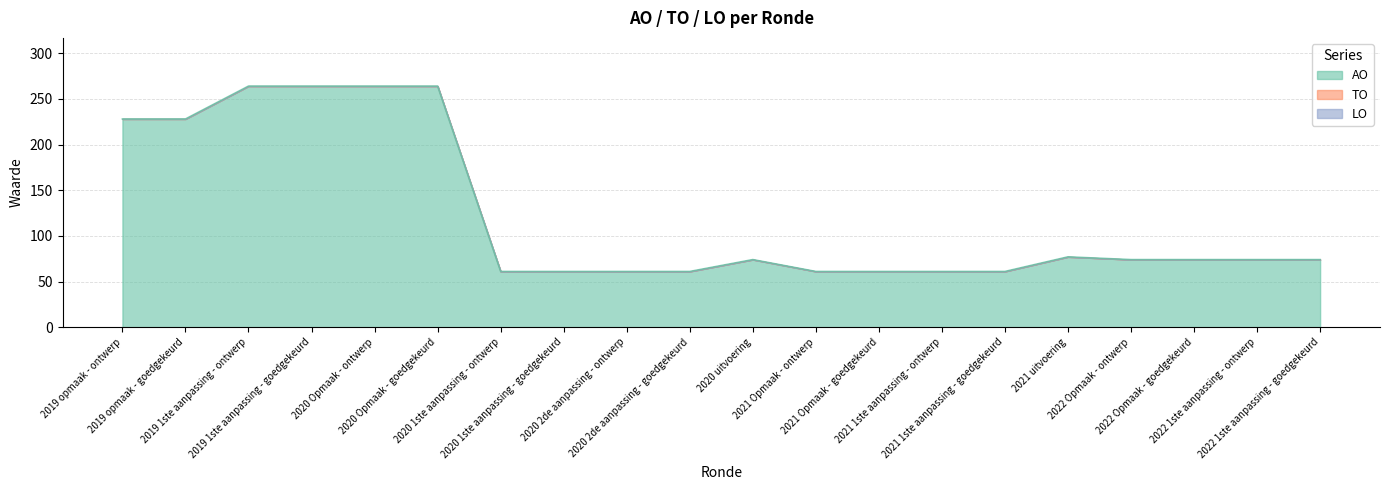

True or false: LO and AO intersect in this chart.

False